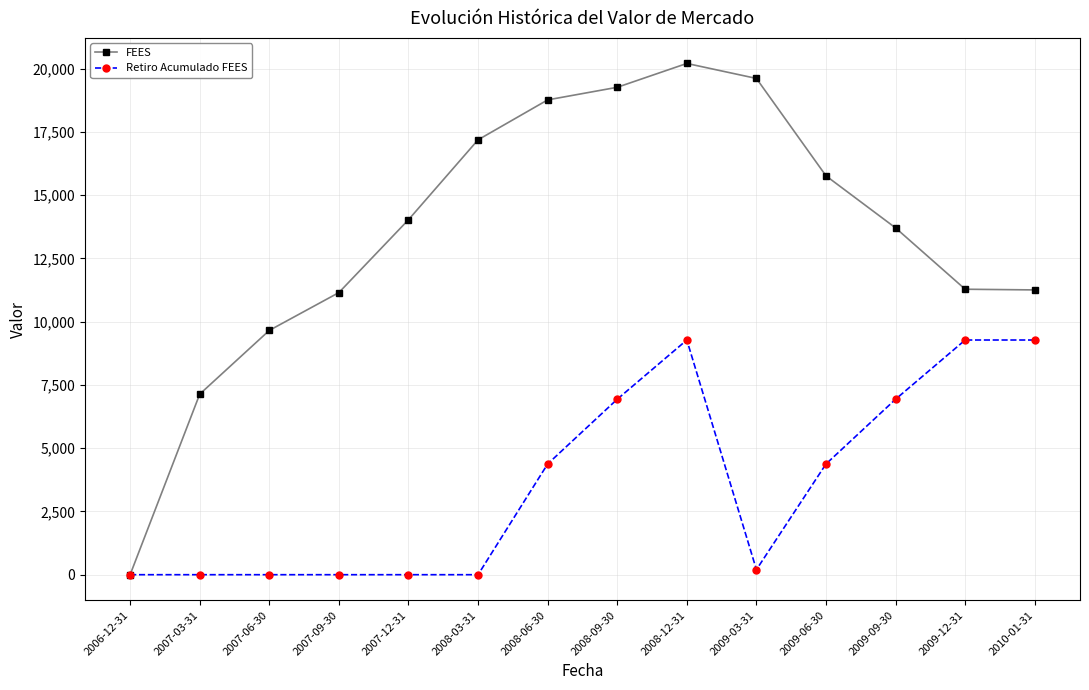

At how many categories does at least one series exceed 10078?

11